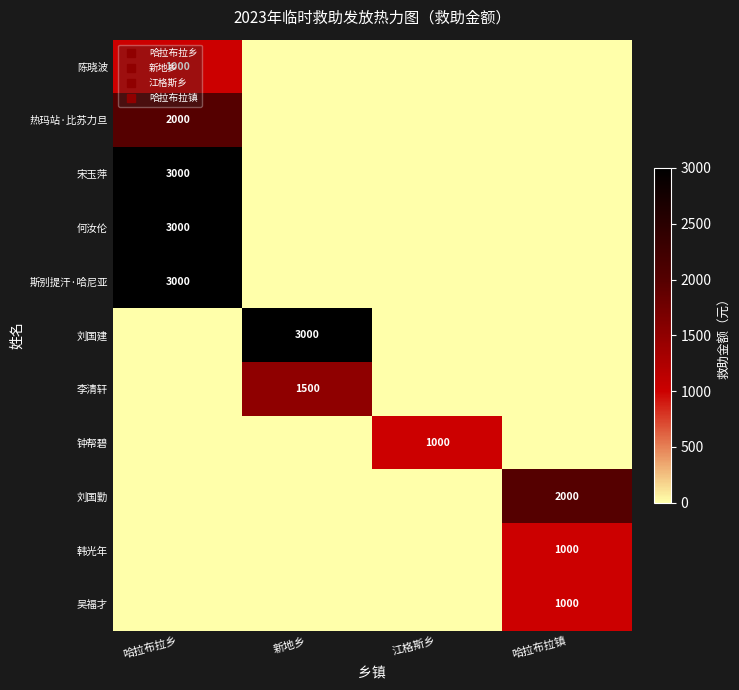

Is the value of 斯别提汗·哈尼亚 at 哈拉布拉乡 greater than the value of 何汝伦 at 新地乡?

Yes